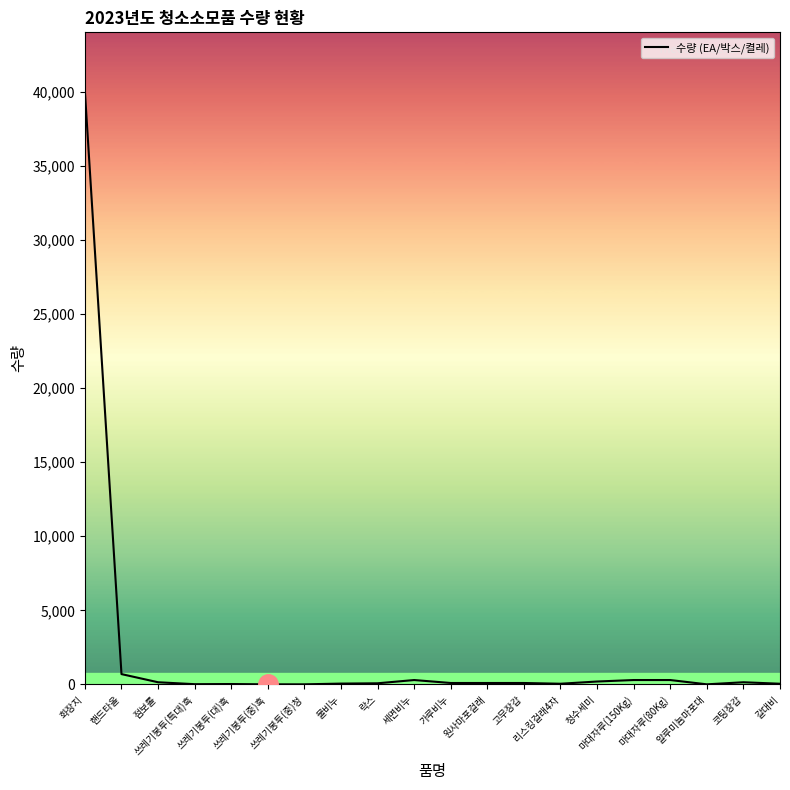

What is the greatest value displayed?

40000